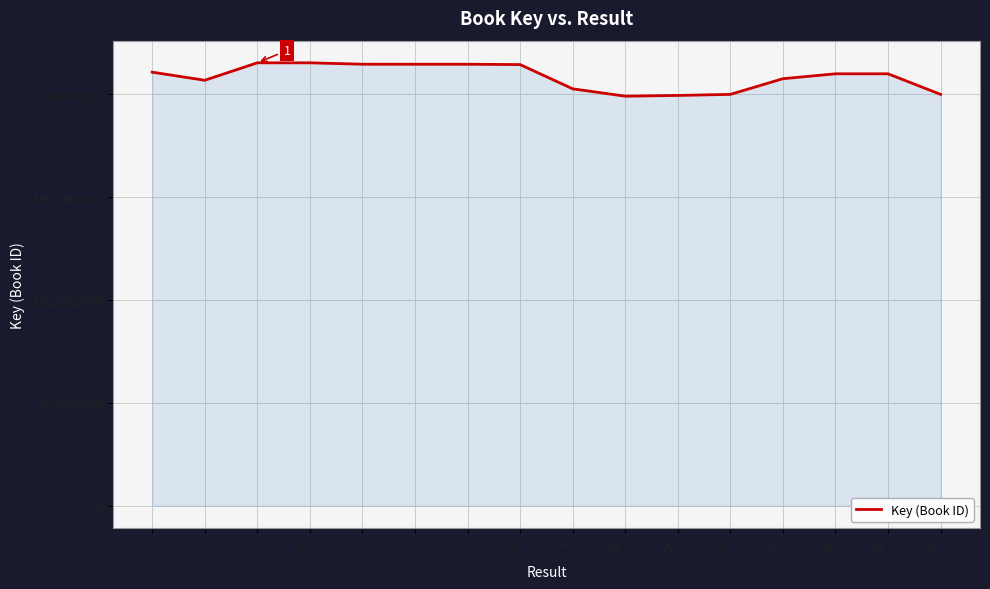

How many lines are shown in the chart?

1